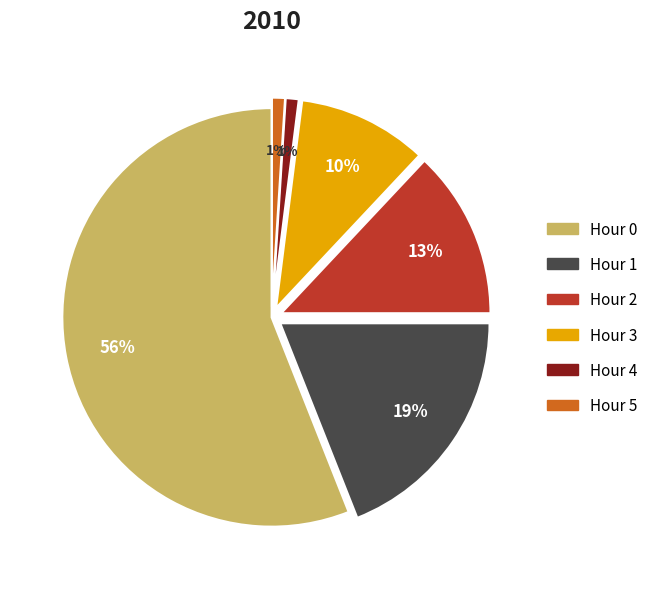

To the nearest percent, what is the difference between the Hour 5 and Hour 1 slice percentages?

18%